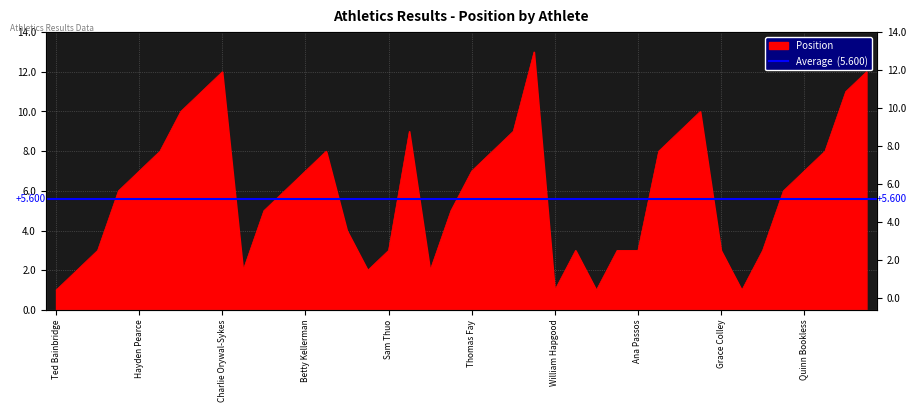

How many lines are shown in the chart?

1